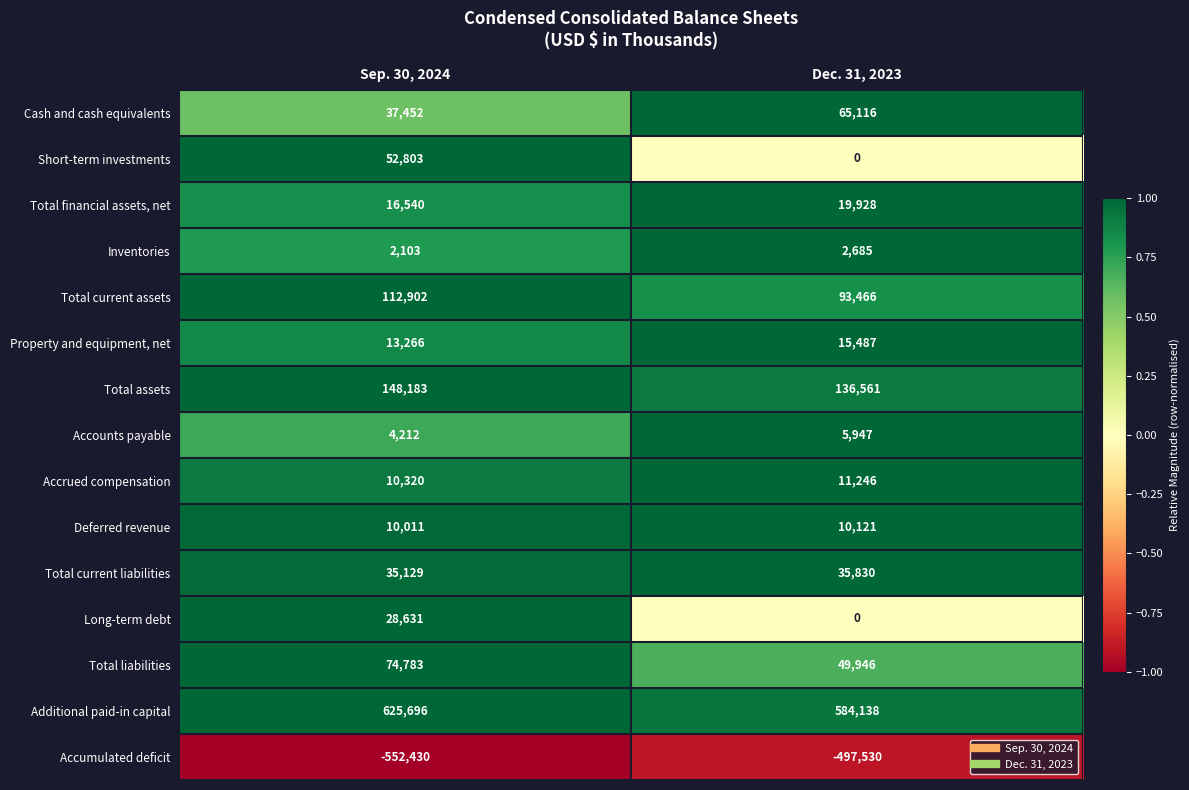

Is it true that Cash and cash equivalents equals 37452 at Sep. 30, 2024?

True